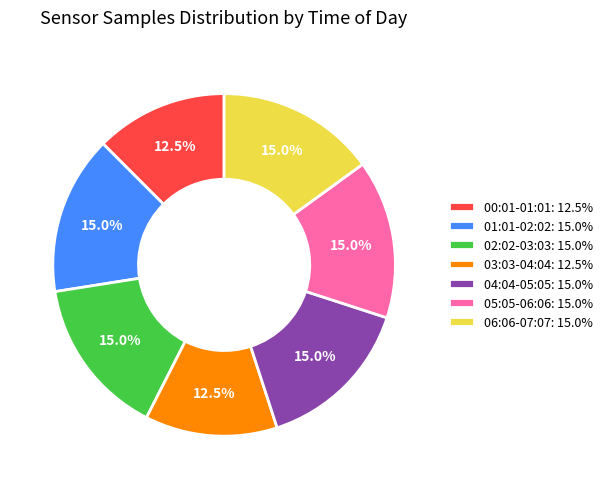

Approximately how many times larger is the value at 03:03-04:04: 12.5% compared to 05:05-06:06: 15.0%?

0.8